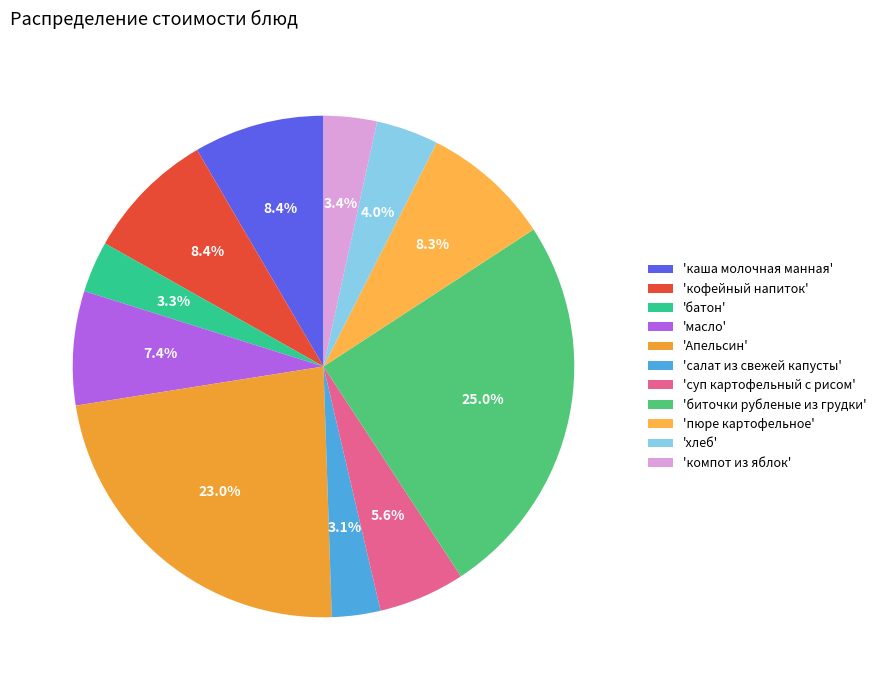

How many slices are in this pie chart?

11